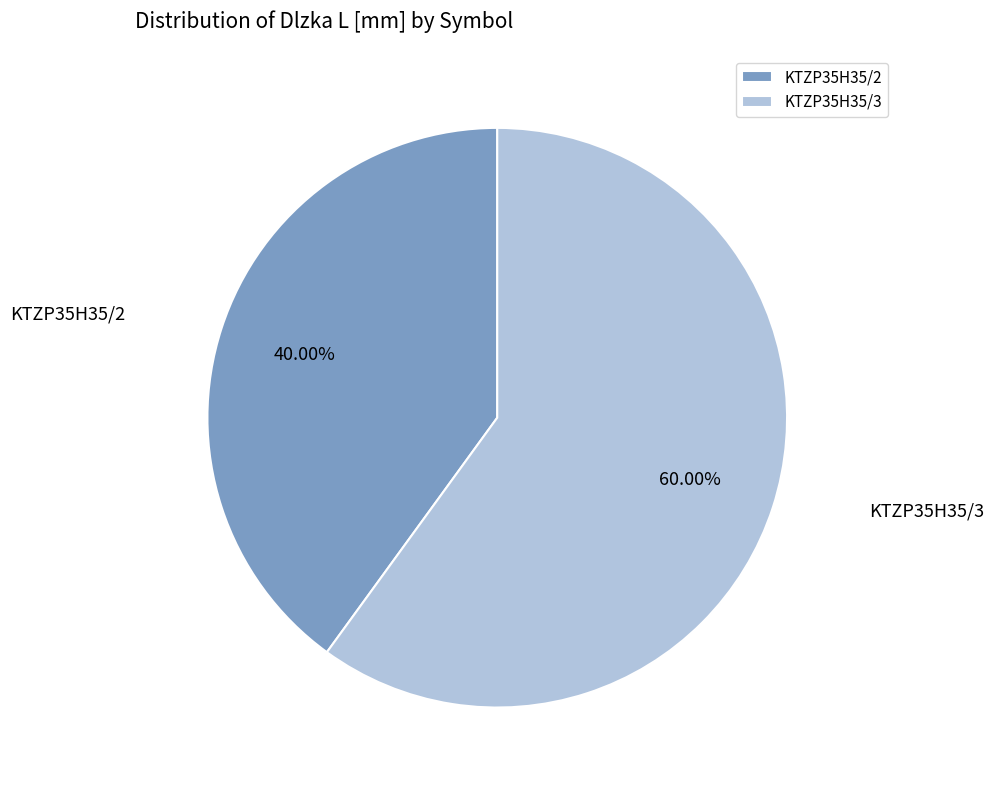

How much of the chart is everything except KTZP35H35/3?

40.0%